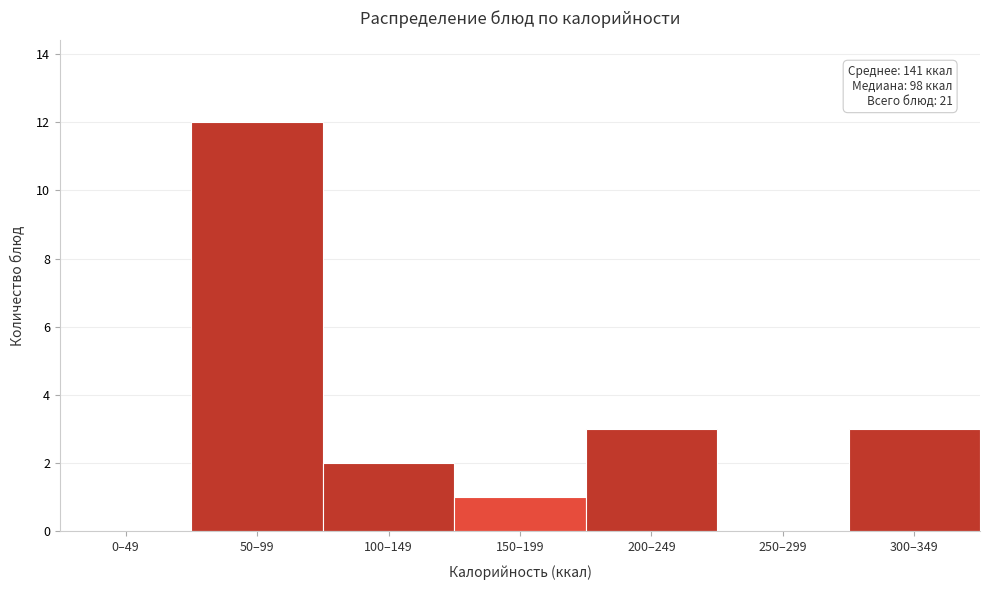

Reading left to right, transcribe all the data shown in this chart.

0–49=0	50–99=12	100–149=2	150–199=1	200–249=3	250–299=0	300–349=3